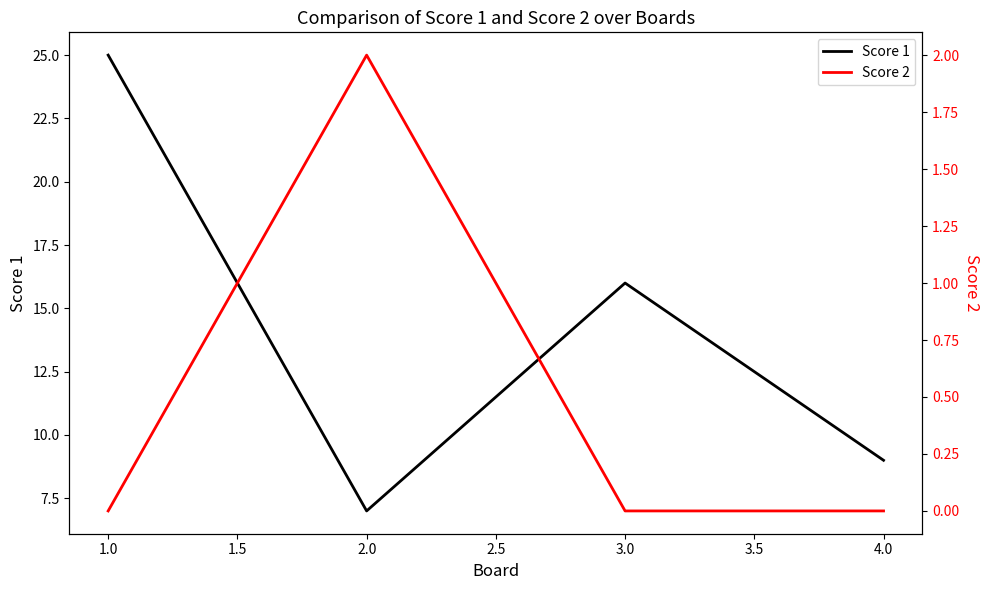

How many values in the Score 2 series exceed 0?

1